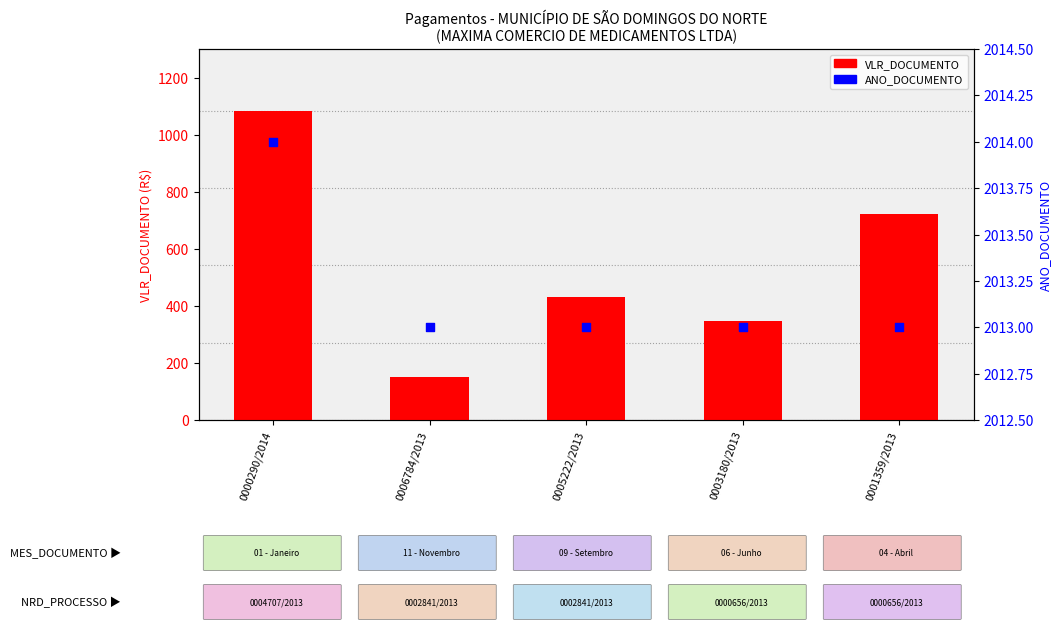

Is the value of VLR_DOCUMENTO at 0003180/2013 greater than the value of ANO_DOCUMENTO at 0001359/2013?

No